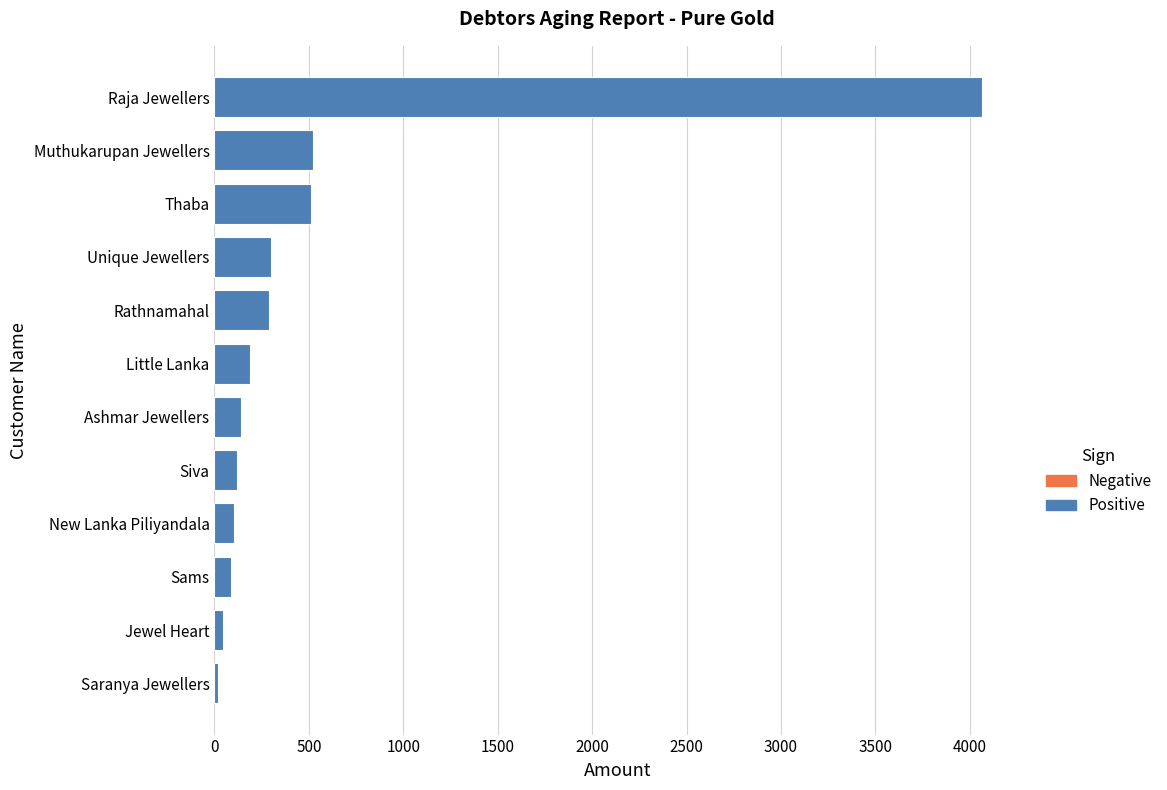

How many data points does each series have?

12